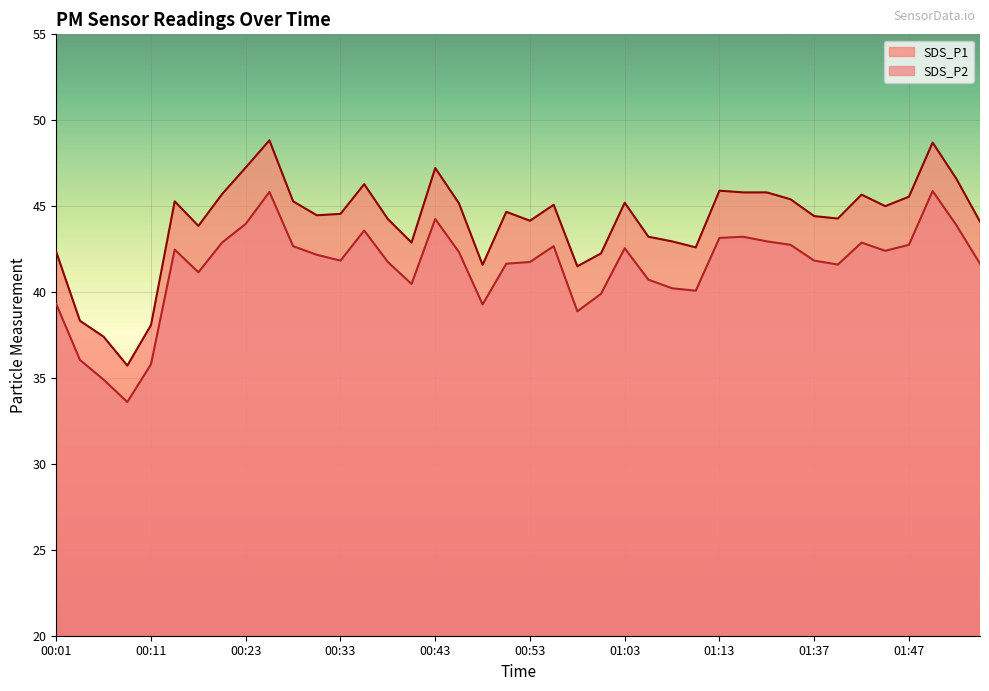

At which category does SDS_P1 reach its first local valley?

00:08